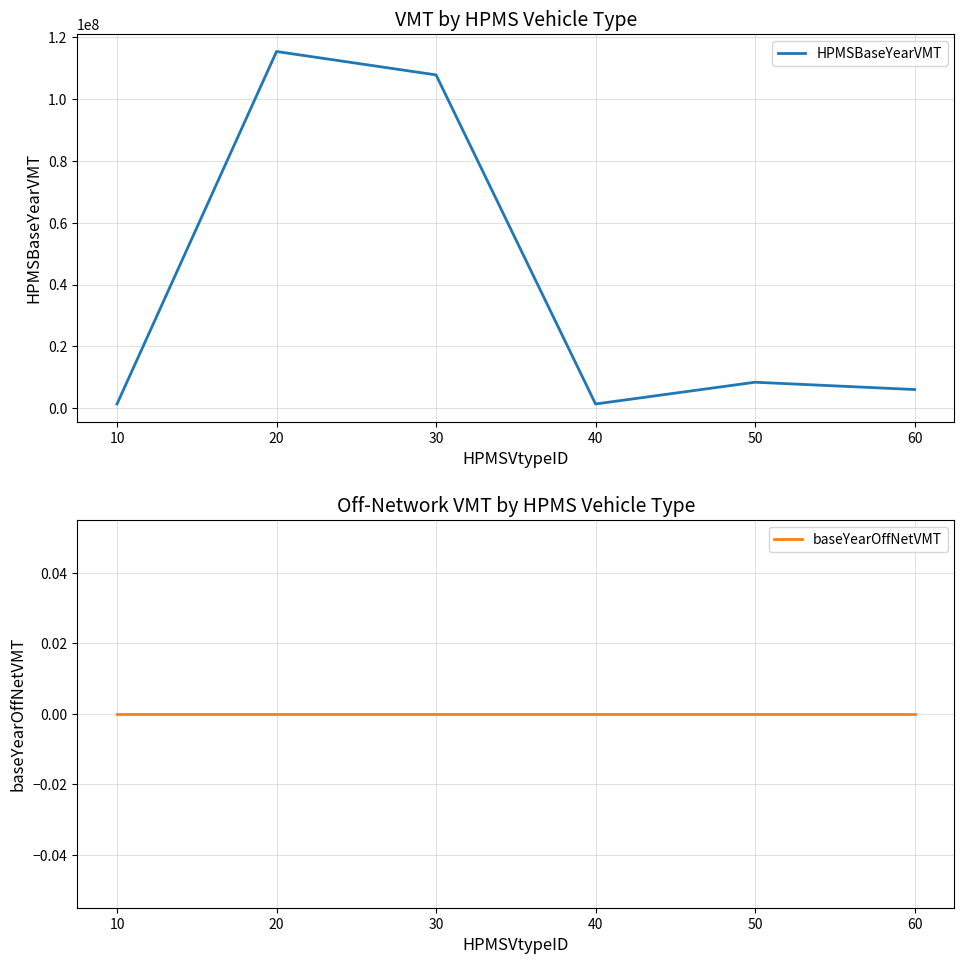

What is the maximum value for HPMSBaseYearVMT?

115407495.4